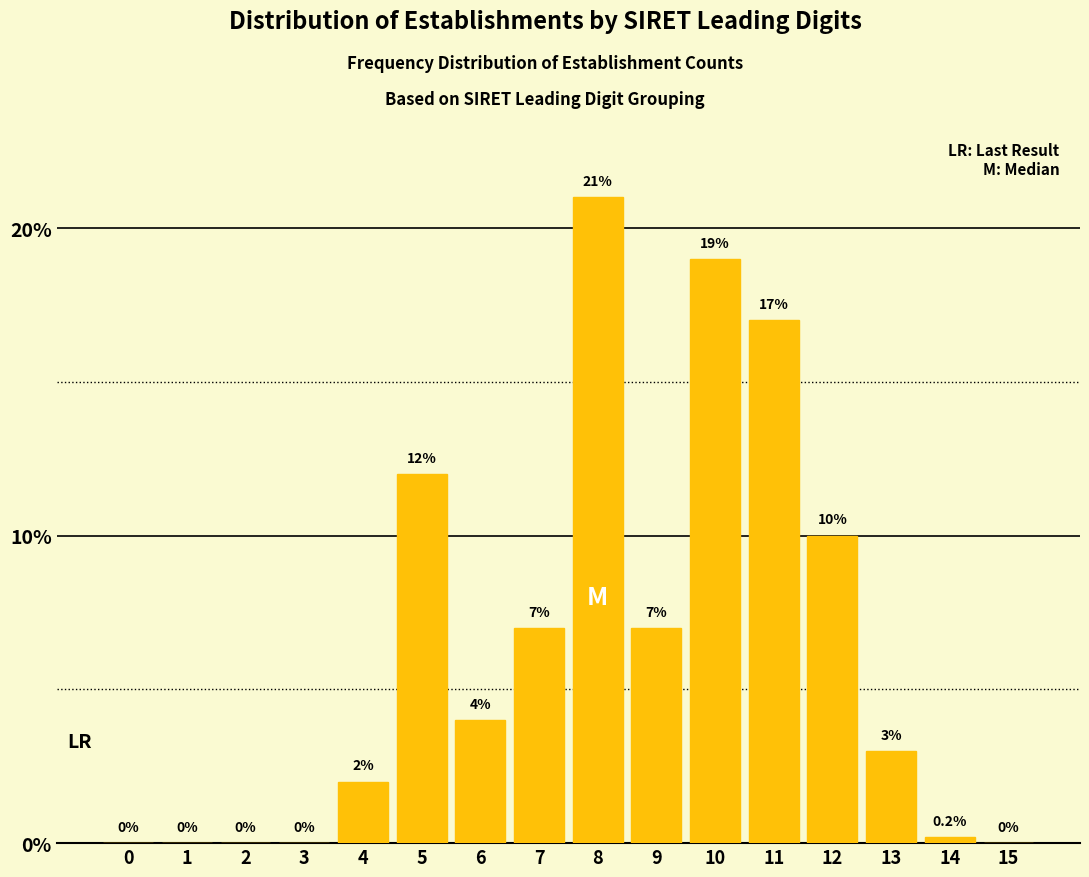

Where is the data nearest to the value 10?

12